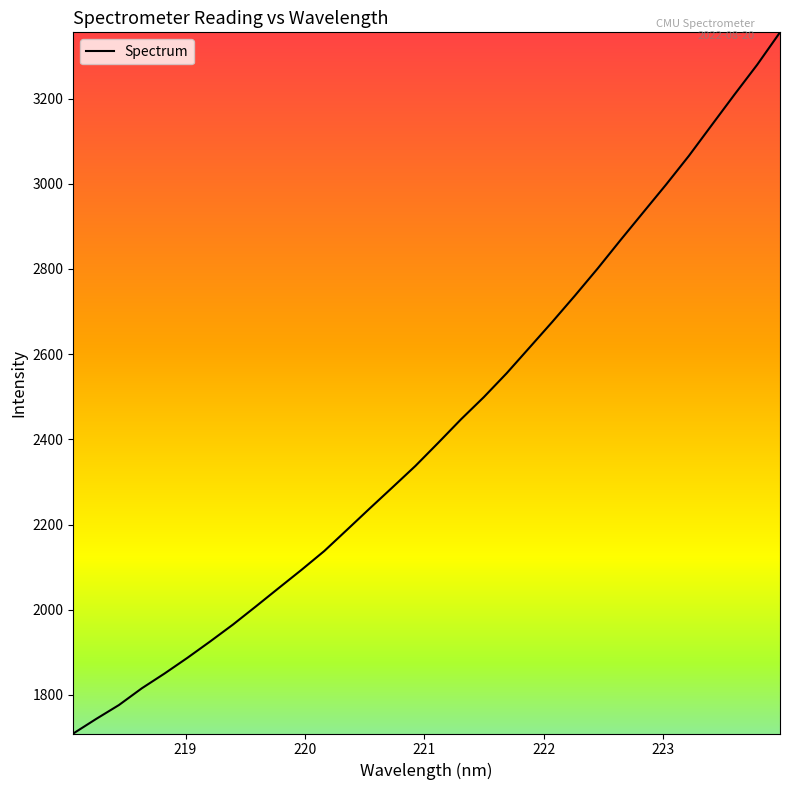

What is the minimum value shown in the chart?

1709.5